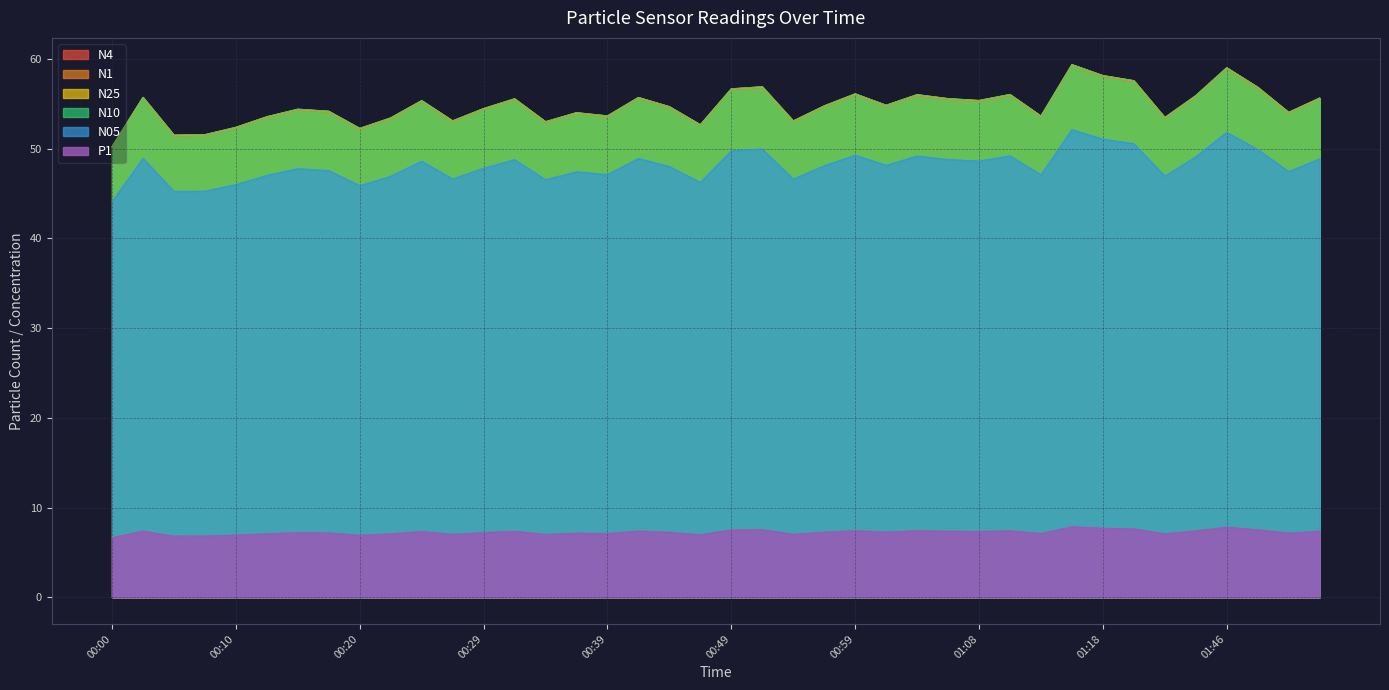

Which label corresponds to the smallest value in the chart?

00:00